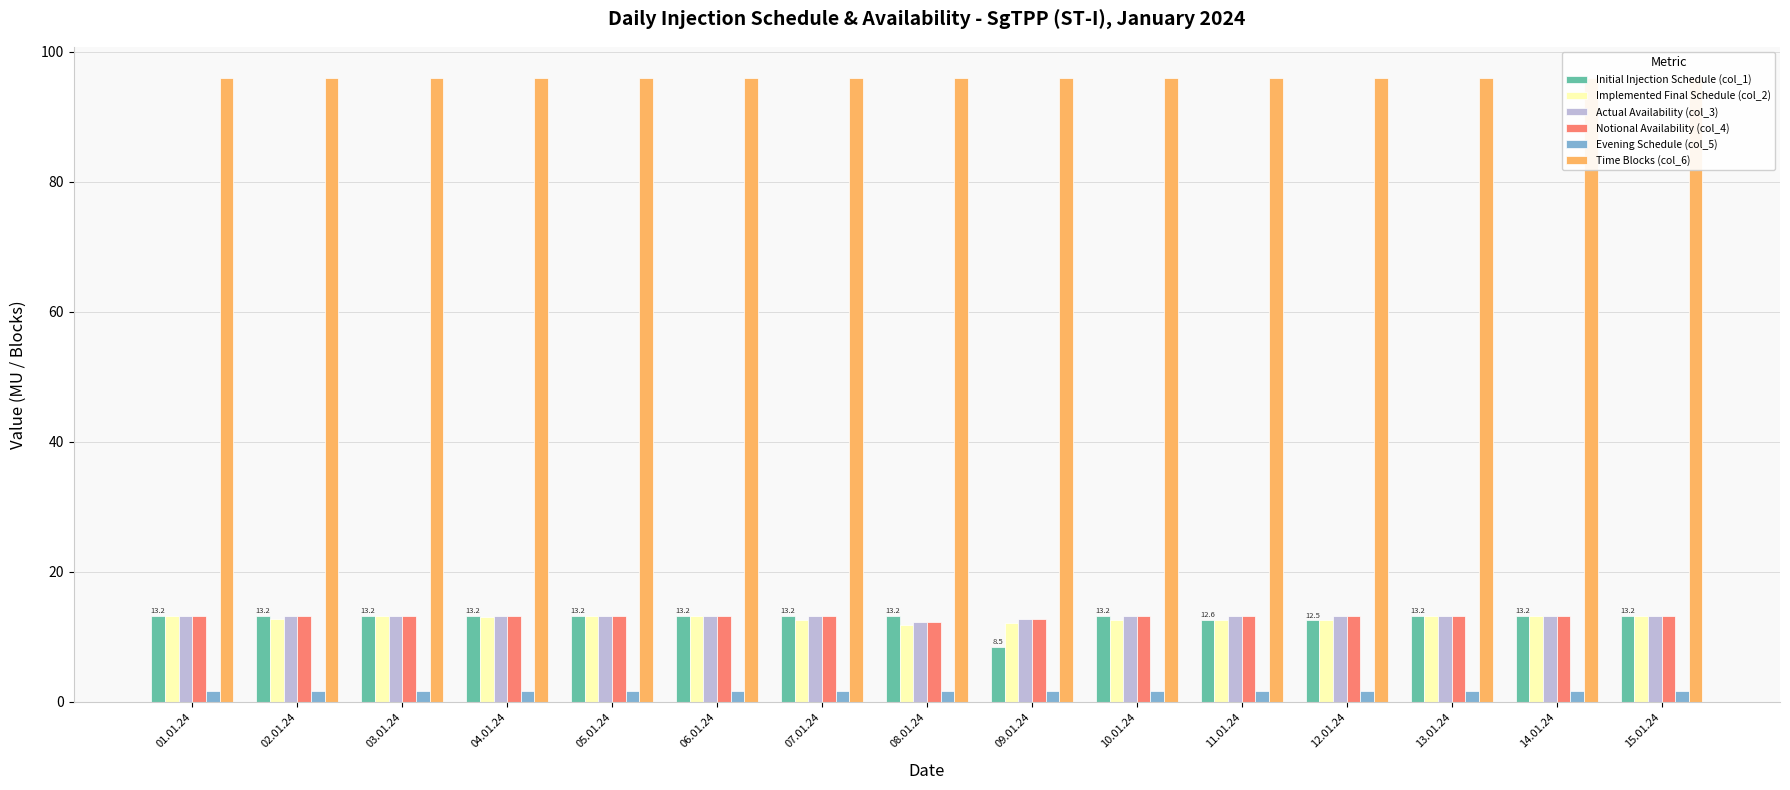

True or false: Time Blocks (col_6) has a value of 136.8 at 15.01.24.

False